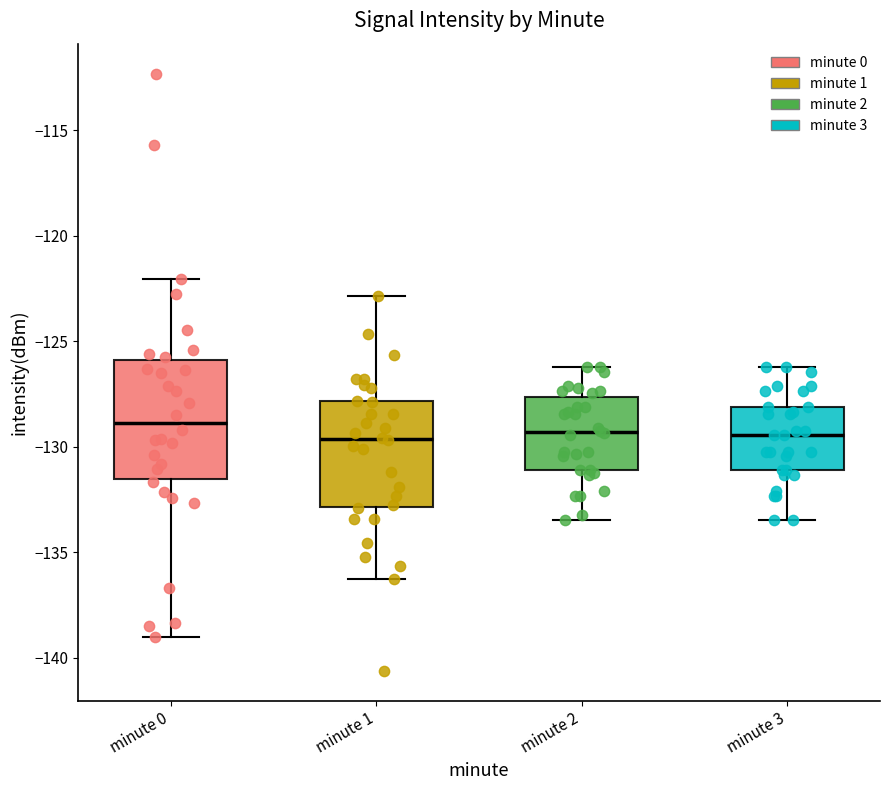

Reading left to right, read every box against the y-axis: the position of its median line, the range the box covers, and the ends of its whiskers. The values are not printed on the chart, so give them approximately, as read against the axis.

minute 0: median -129.0, box -131.5 to -126.0, whiskers -139.0 to -122.0
minute 1: median -129.5, box -133.0 to -128.0, whiskers -136.5 to -123.0
minute 2: median -129.5, box -131.0 to -127.5, whiskers -133.5 to -126.0
minute 3: median -129.5, box -131.0 to -128.0, whiskers -133.5 to -126.0